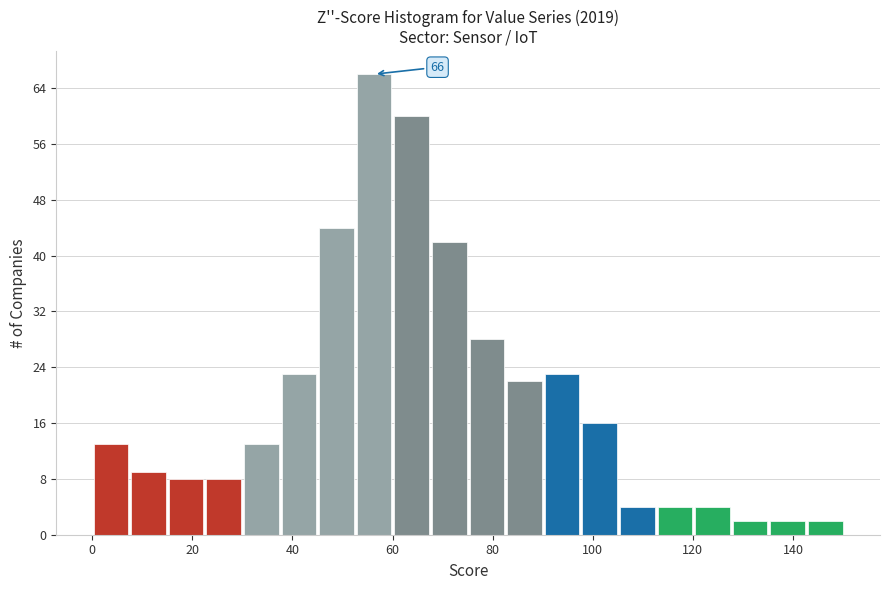

Read against the x-axis, roughly where is the centre of the tallest bar?

56